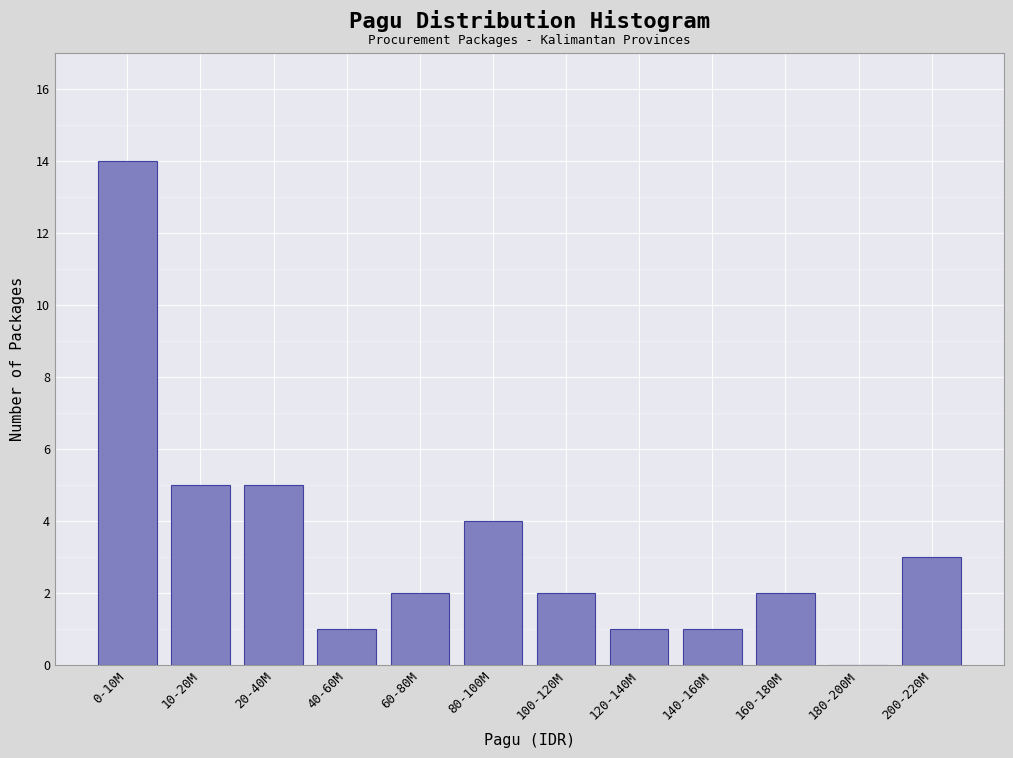

Reading left to right, what are all the values shown in this chart?

0-10M=14	10-20M=5	20-40M=5	40-60M=1	60-80M=2	80-100M=4	100-120M=2	120-140M=1	140-160M=1	160-180M=2	180-200M=0	200-220M=3